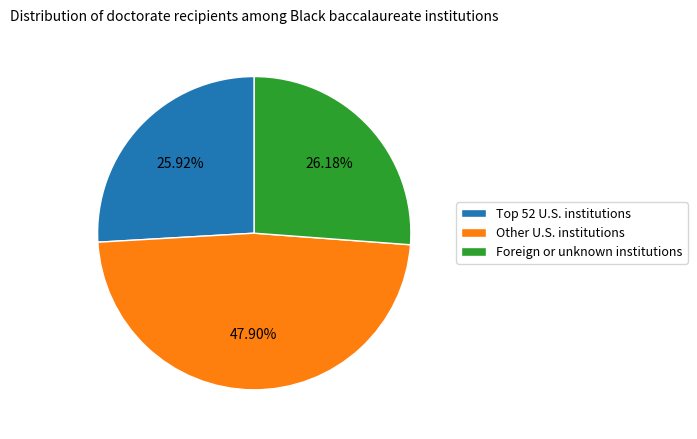

Does any single category account for the majority?

No